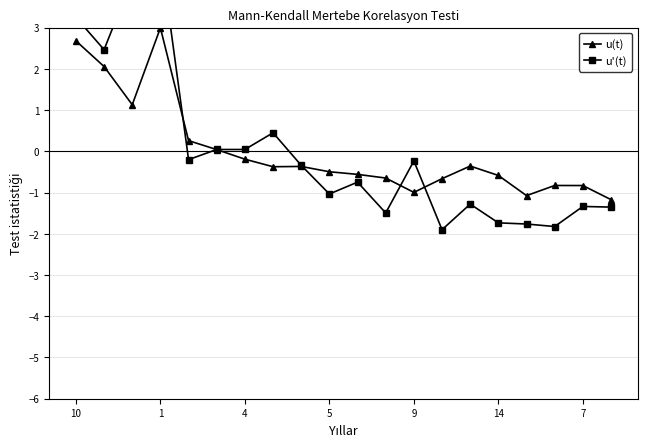

Does the chart display data point markers on the line(s)?

Yes